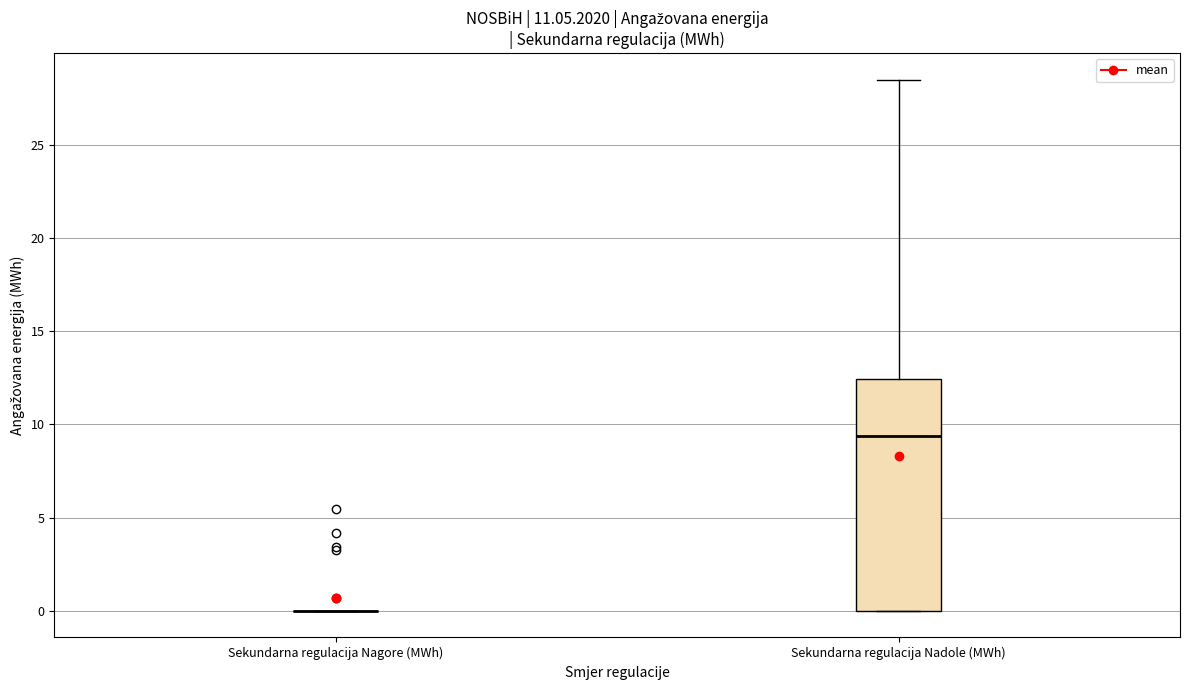

Comparing the boxes themselves (not the whiskers), which one is the tallest?

Sekundarna regulacija Nadole (MWh)